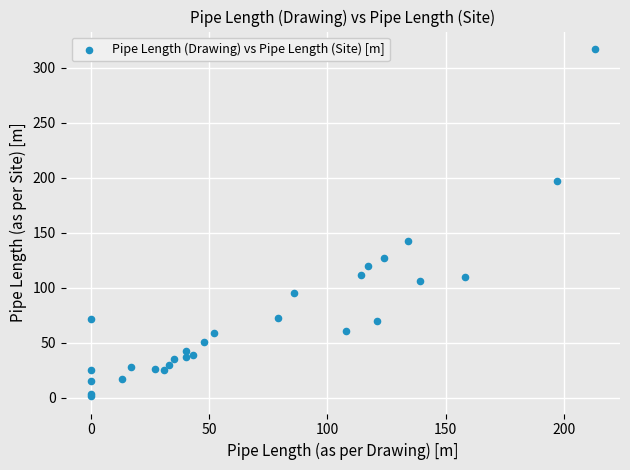

What Y value in the scatter plot is closest to 159?

142.8